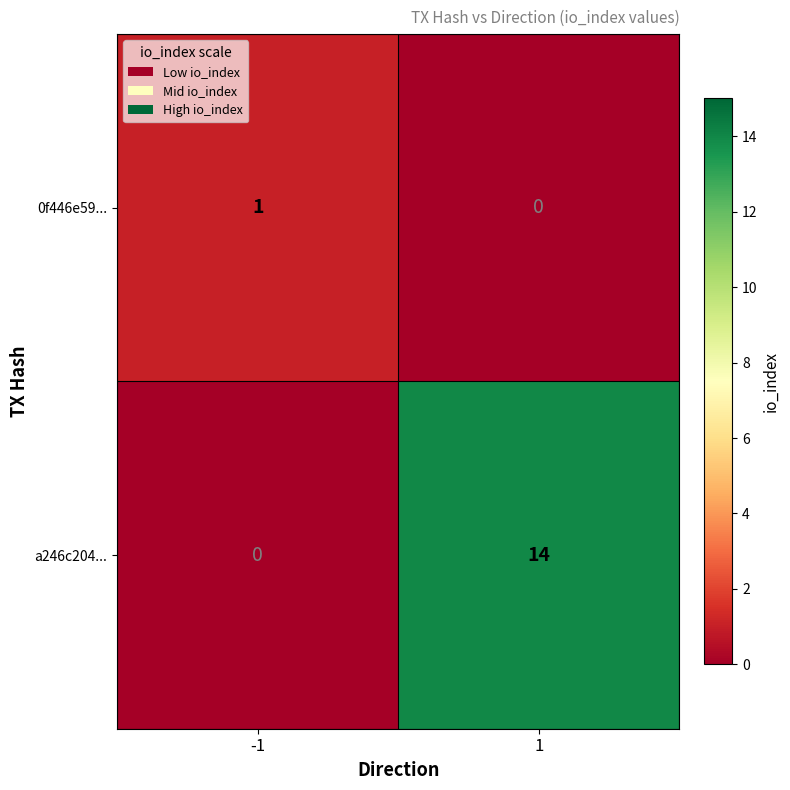

Rank the series by their maximum value, from highest to lowest.

a246c204..., 0f446e59...